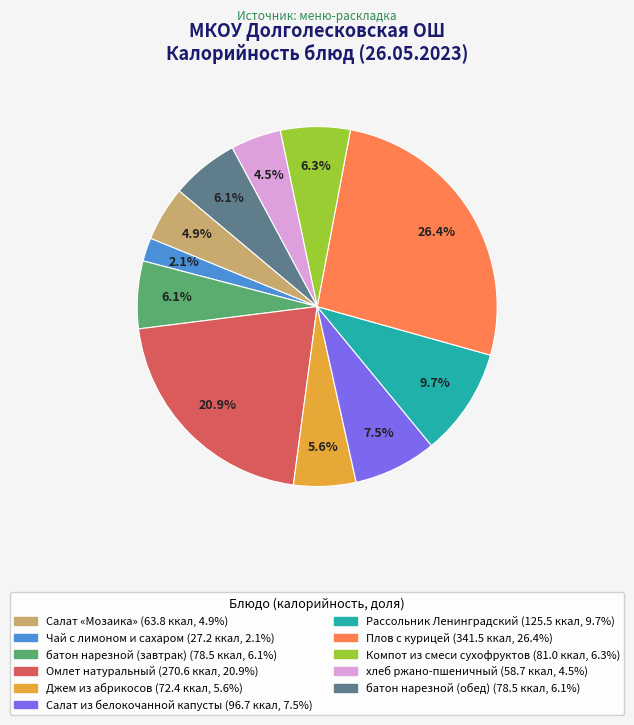

To the nearest percent, what is the difference between the largest and smallest slice percentages?

24%